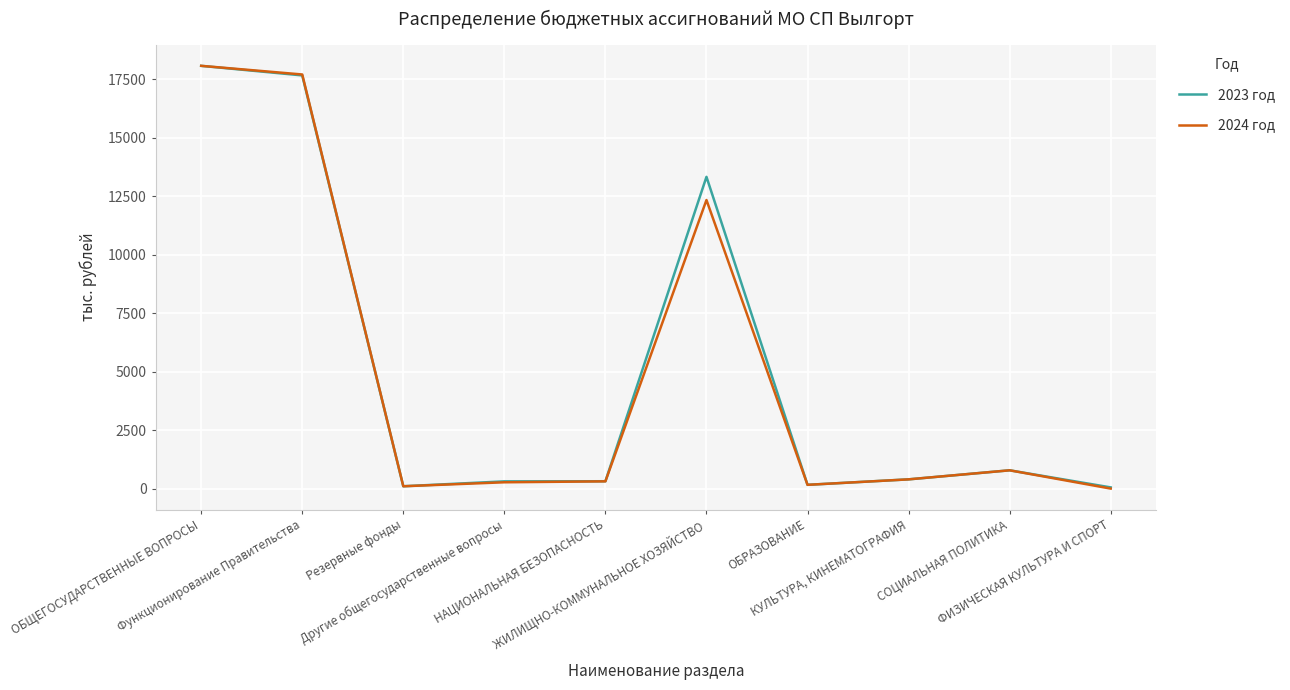

At which category is the sum across all series the highest?

ОБЩЕГОСУДАРСТВЕННЫЕ ВОПРОСЫ